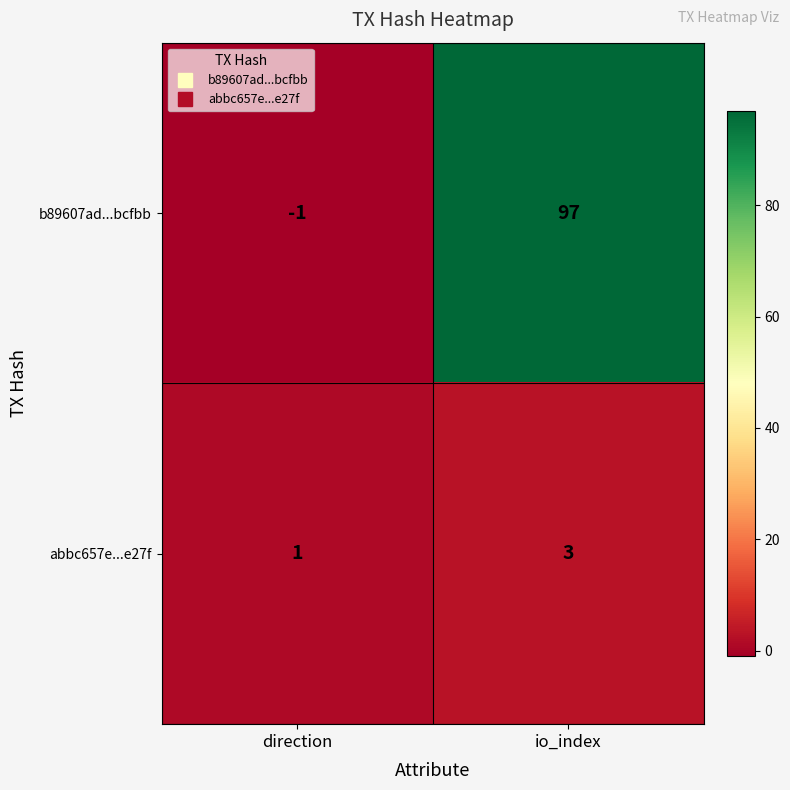

Which series has the largest total across all categories?

b89607ad...bcfbb